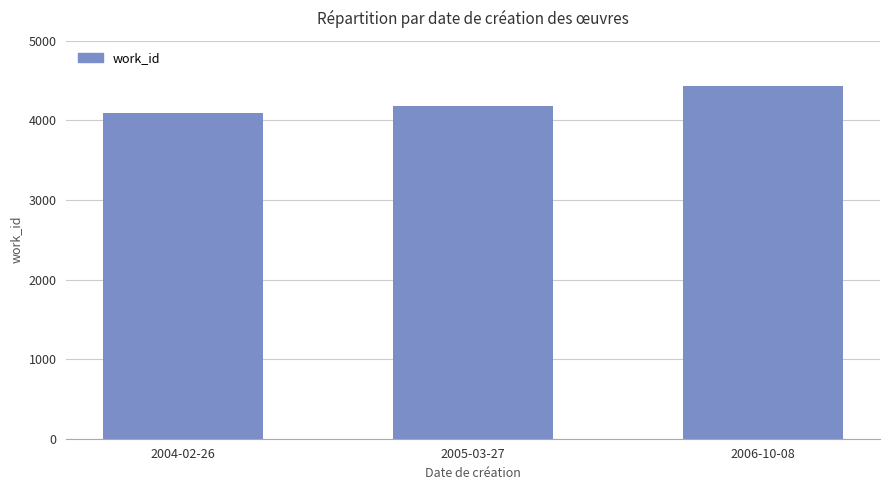

Does the chart contain stacked bars?

No